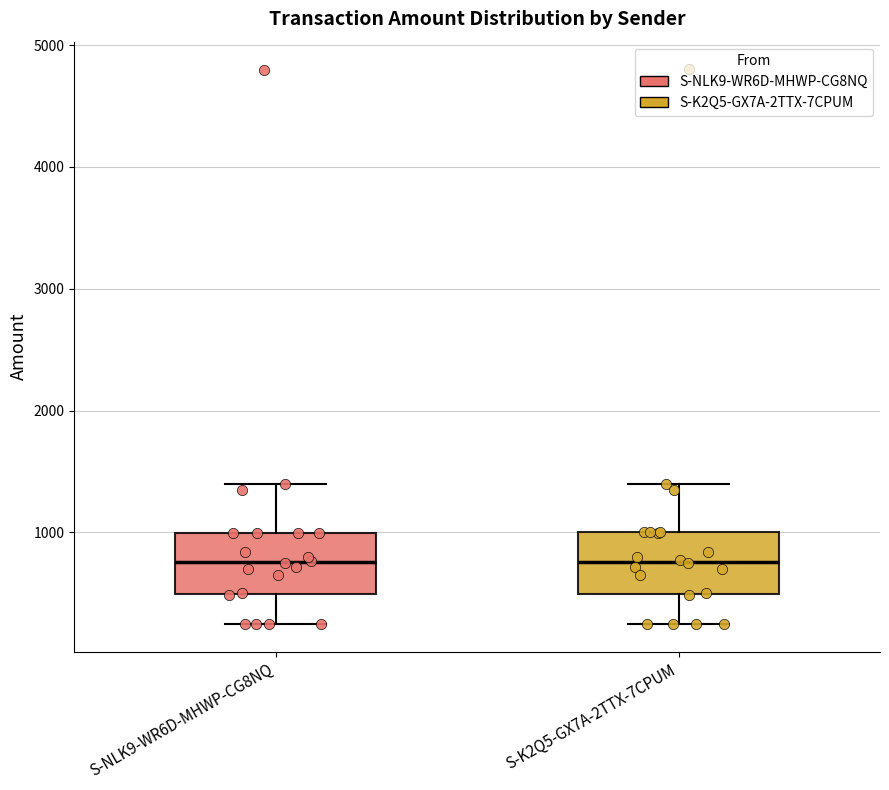

Reading left to right, transcribe this box plot: for each box, give where its median line is, the range the box spans, and where its two whiskers end, as read against the y-axis. The values are not printed on the chart, so give them approximately, as read against the axis.

S-NLK9-WR6D-MHWP-CG8NQ: median 800, box 500 to 1000, whiskers 200 to 1400
S-K2Q5-GX7A-2TTX-7CPUM: median 800, box 500 to 1000, whiskers 300 to 1400